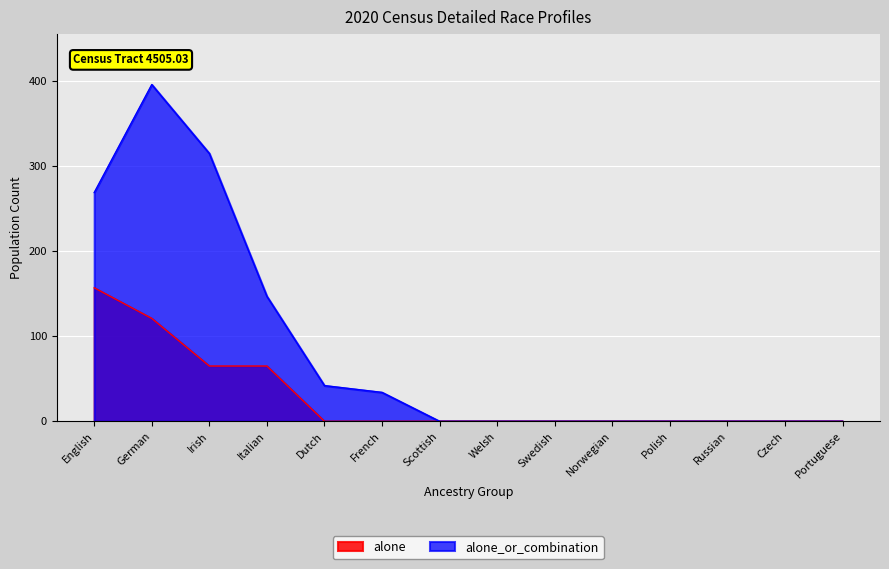

Reading left to right, what are all the values shown in this chart?

alone: 157	121	65	65	0	0	0	0	0	0	0	0	0	0
alone_or_combination: 269	396	315	147	42	34	0	0	0	0	0	0	0	0